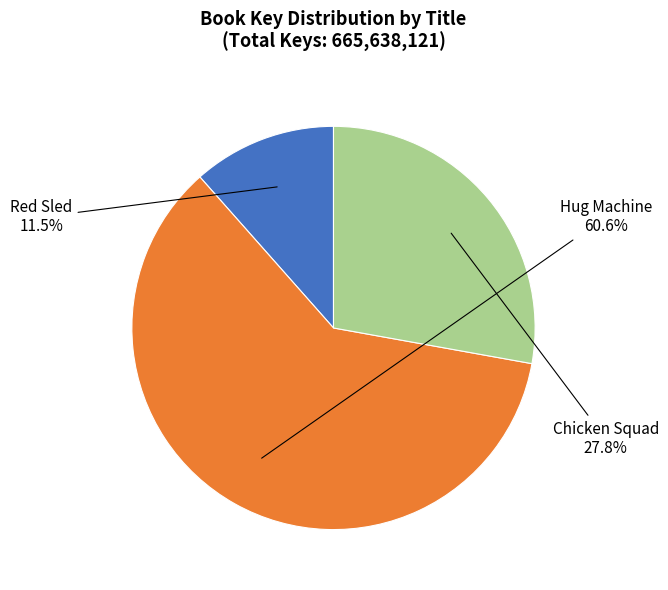

Which category has the smallest portion of the pie?

Red Sled